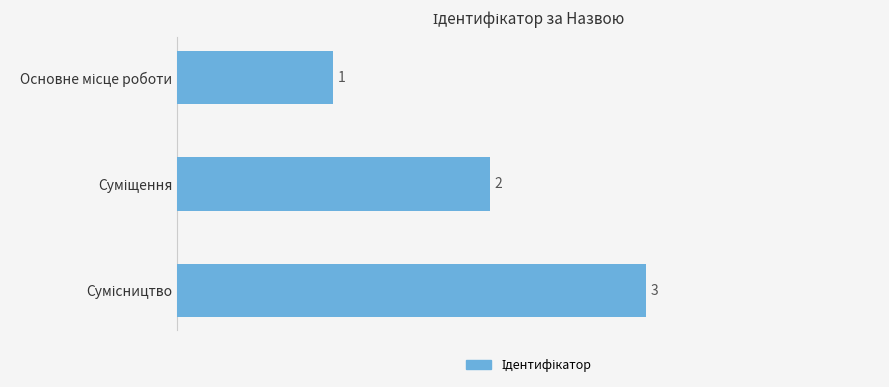

What is the difference between the maximum and minimum values?

2